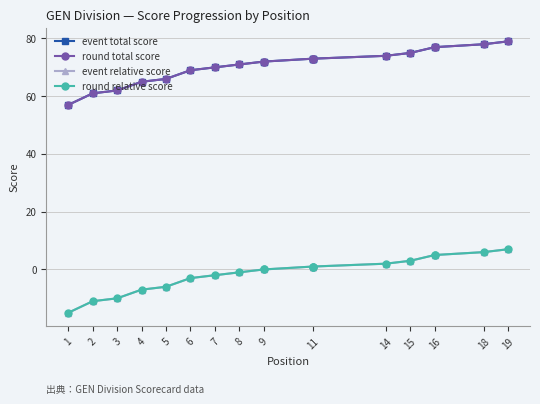

True or false: round relative score and round total score intersect in this chart.

False